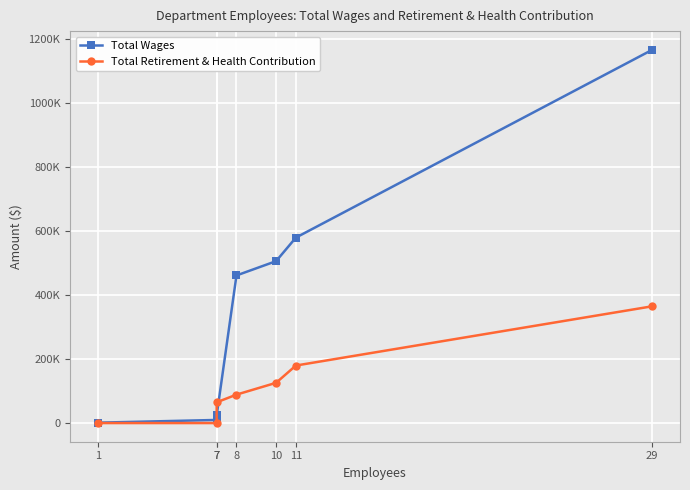

At which category does the chart reach its peak across all series?

29